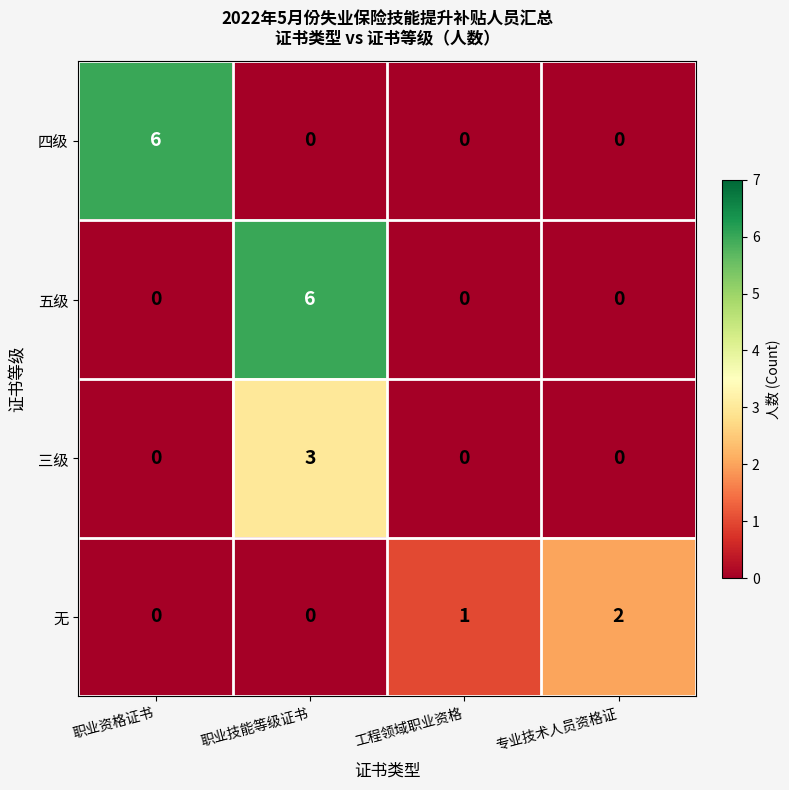

Reading left to right, extract all data points from this chart.

四级: 职业资格证书=6	职业技能等级证书=0	工程领域职业资格=0	专业技术人员资格证=0
五级: 职业资格证书=0	职业技能等级证书=6	工程领域职业资格=0	专业技术人员资格证=0
三级: 职业资格证书=0	职业技能等级证书=3	工程领域职业资格=0	专业技术人员资格证=0
无: 职业资格证书=0	职业技能等级证书=0	工程领域职业资格=1	专业技术人员资格证=2